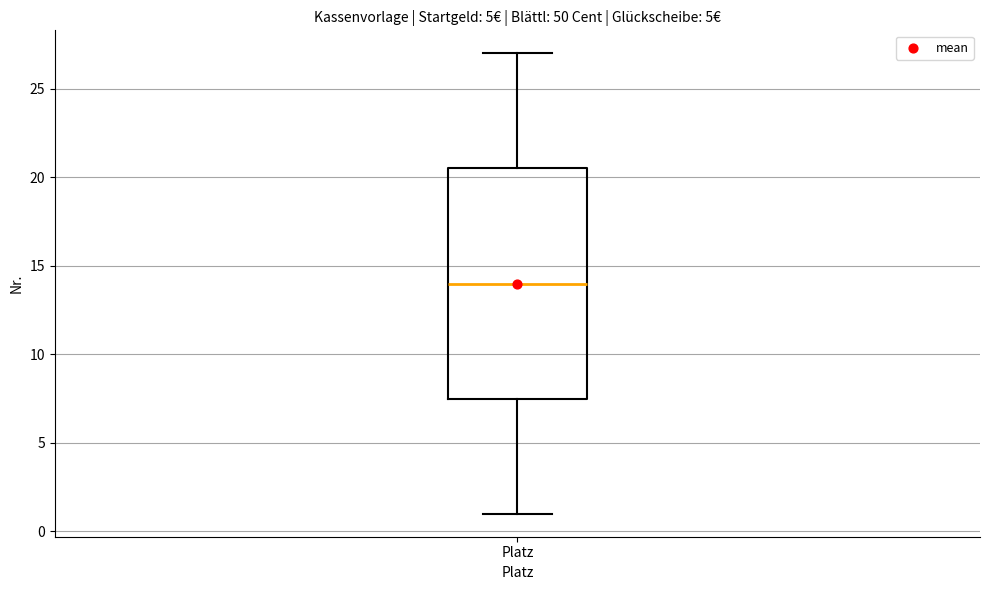

Read this box plot against the y-axis: the position of the median line, the range covered by the box, and the ends of both whiskers. The values are not printed on the chart, so give them approximately, as read against the axis.

median 14.0, box 7.5 to 20.5, whiskers 1.0 to 27.0